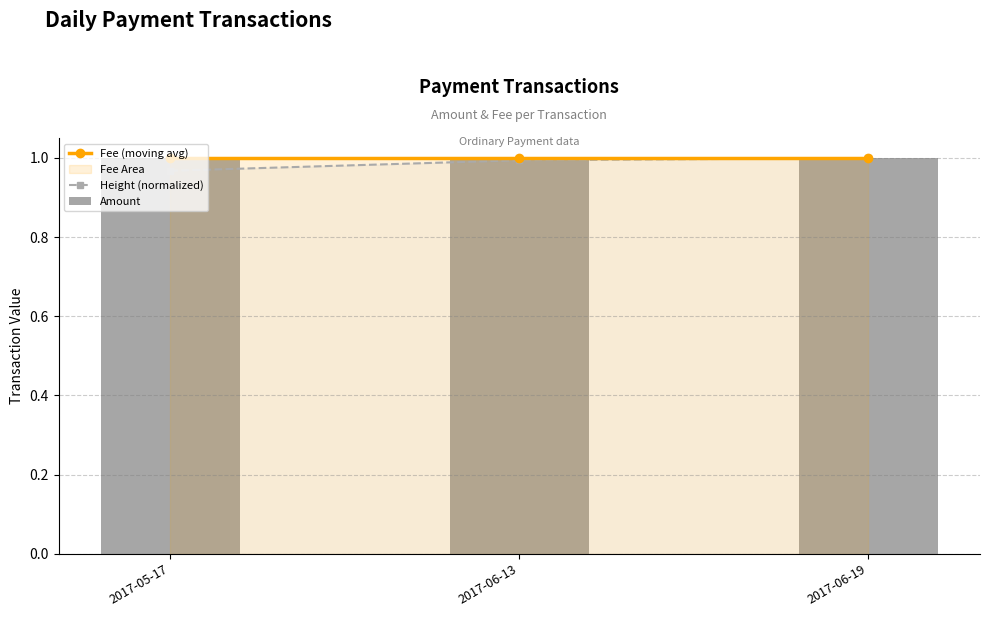

Reading left to right, list all the values displayed in this chart.

Fee (moving avg): 1.0	1.0	1.0
Height (normalized): 1.0	1.0	1.0
Amount: 1.0	1.0	1.0